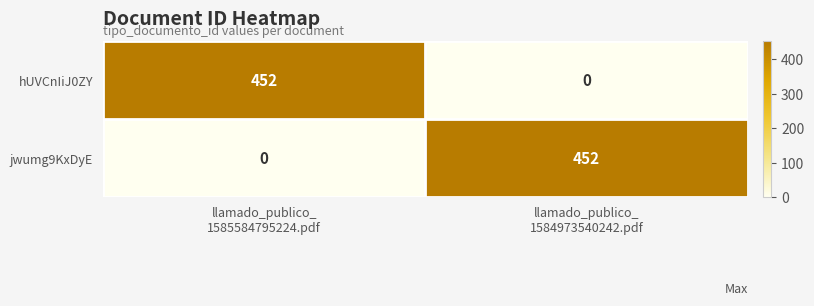

What is the sum of all jwumg9KxDyE values?

452